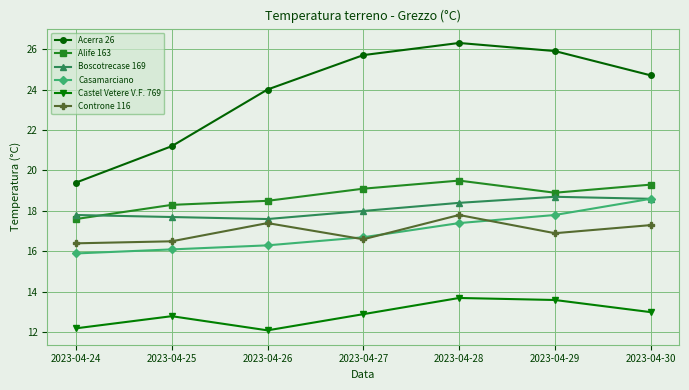

In Castel Vetere V.F. 769, how many points are lower than both neighbors (excluding endpoints)?

1